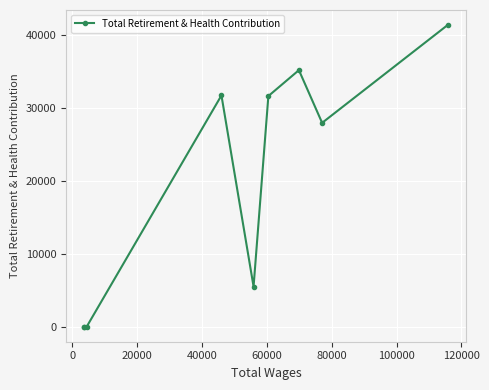

What is the difference between the second highest and second lowest values?

35229